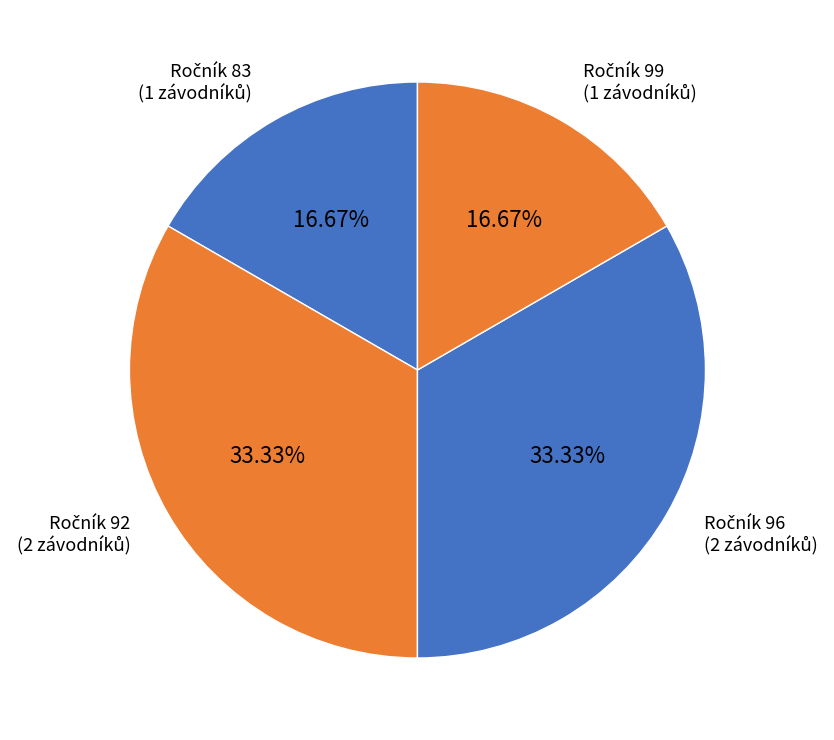

Does any single category account for the majority?

No